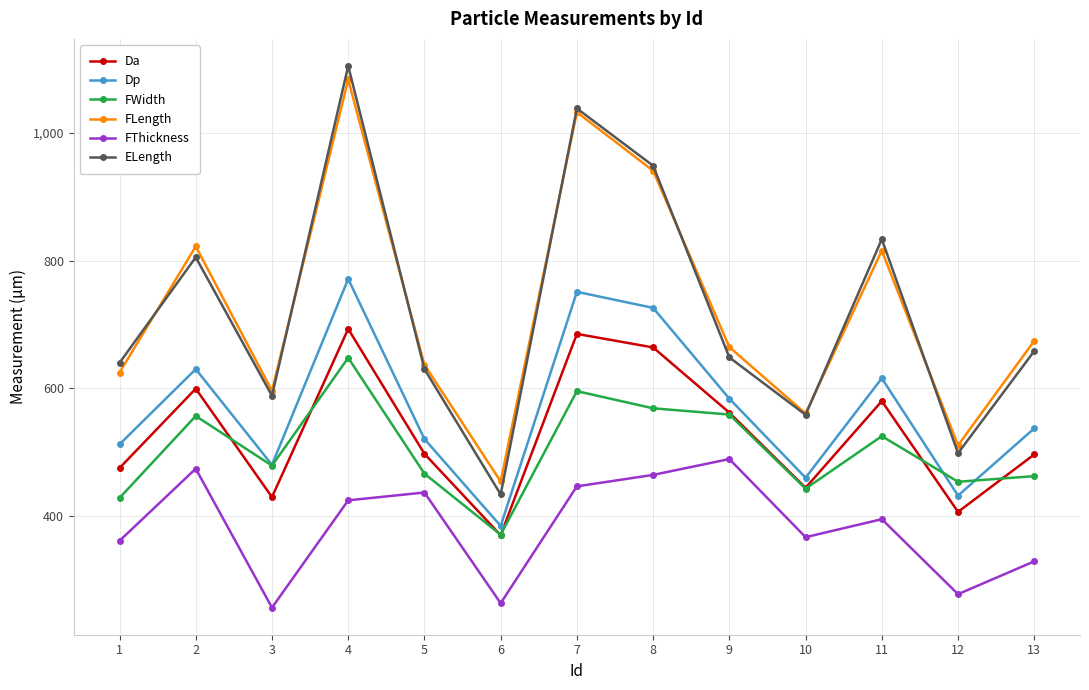

The value of Dp at 1 is 512.1. True or false?

True